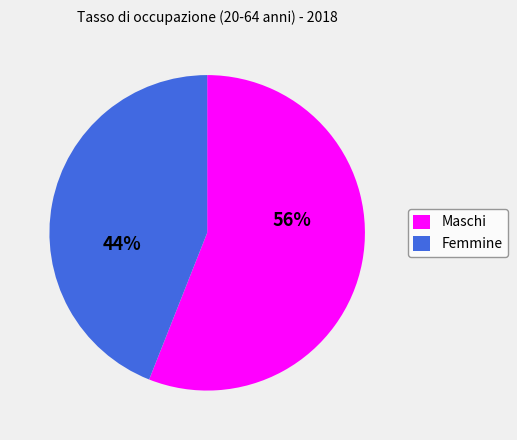

Which slice is the smallest?

Femmine